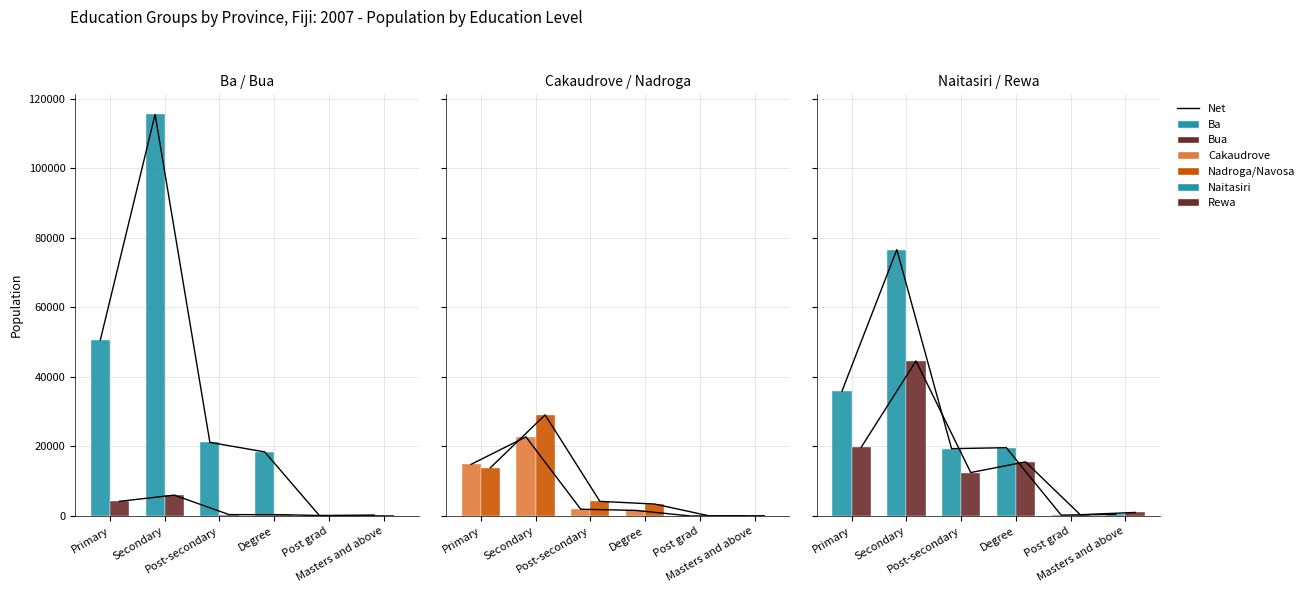

Which series has the widest spread of values?

Ba